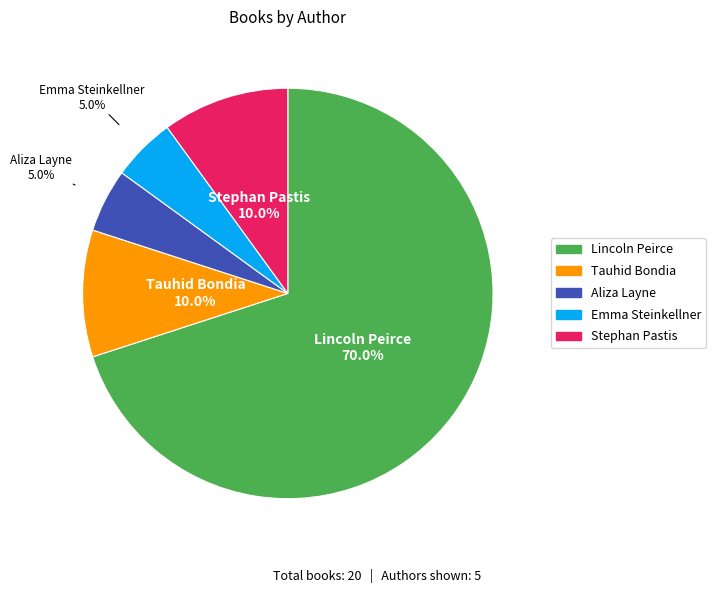

Does Stephan Pastis represent more than half of the total?

No